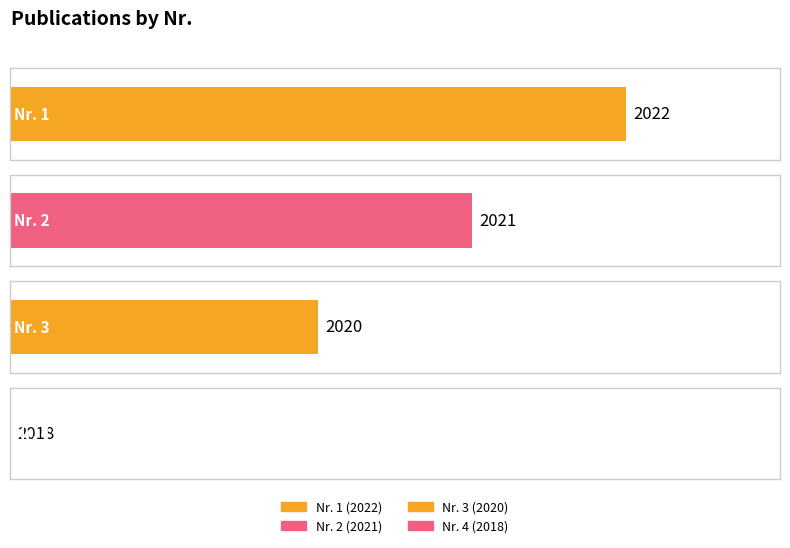

What is the change in value from 2 to 3?

-1